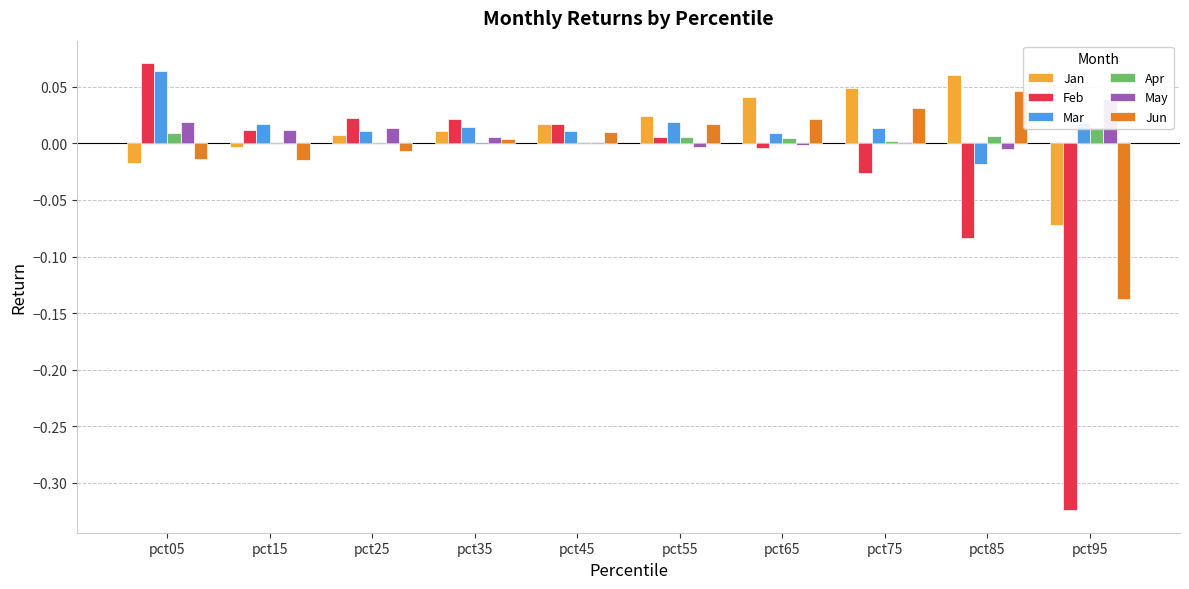

How many groups of bars are there?

10